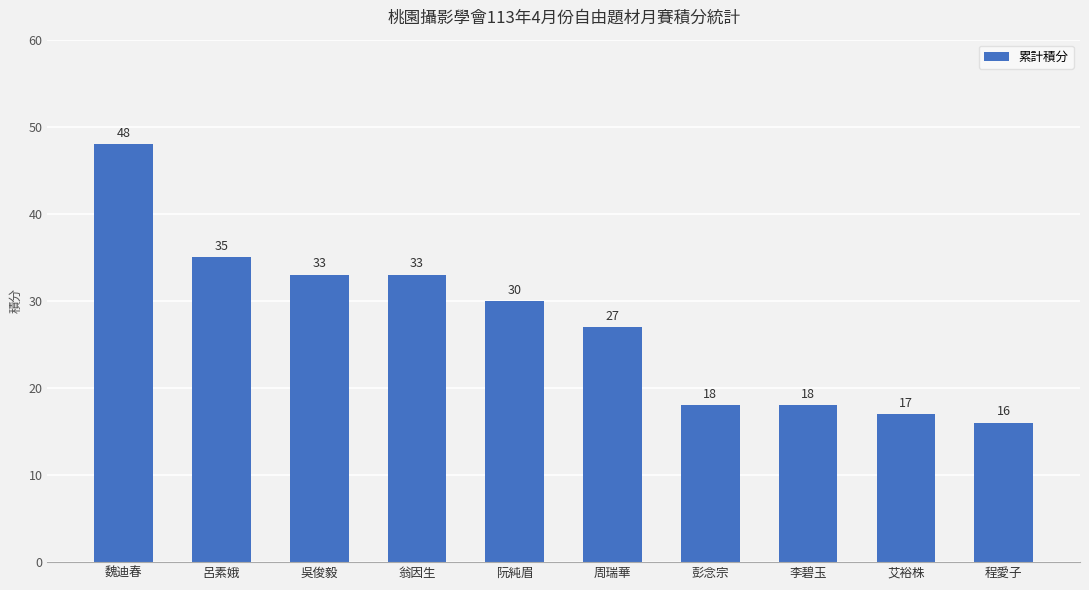

Where does the data first go above 30?

魏迪春